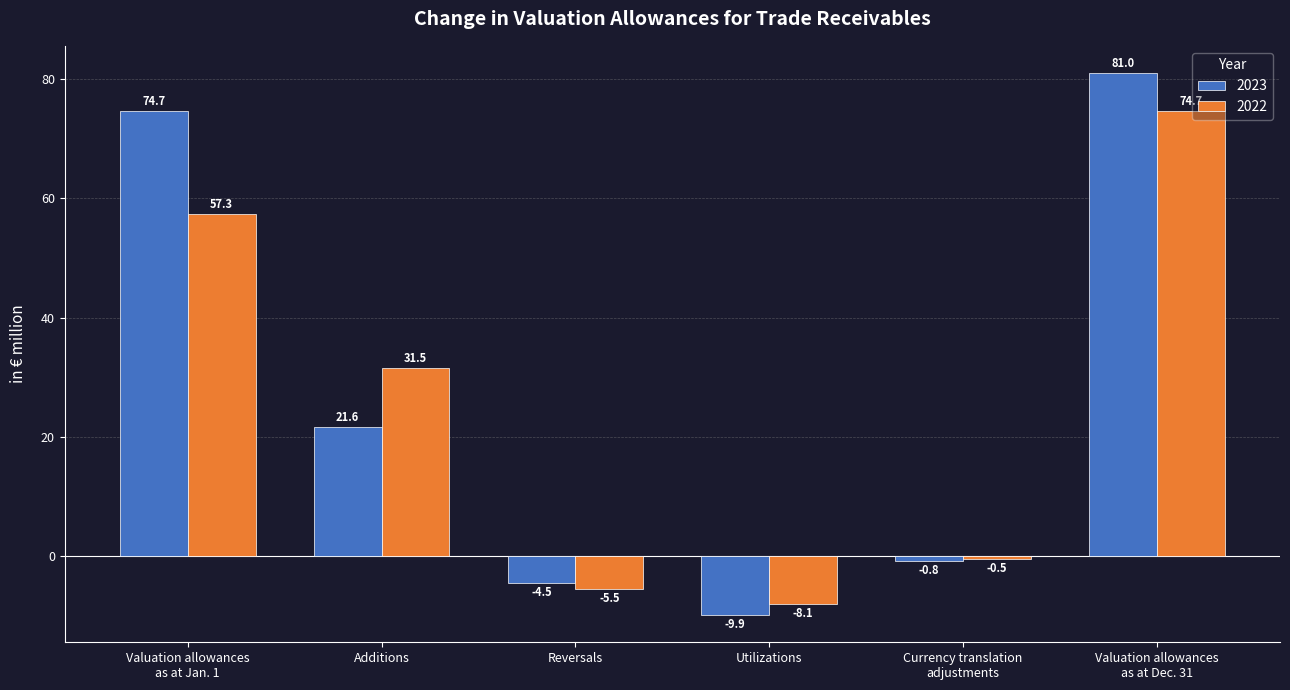

Where does the 2022 series first go above 31?

Valuation allowances
as at Jan. 1